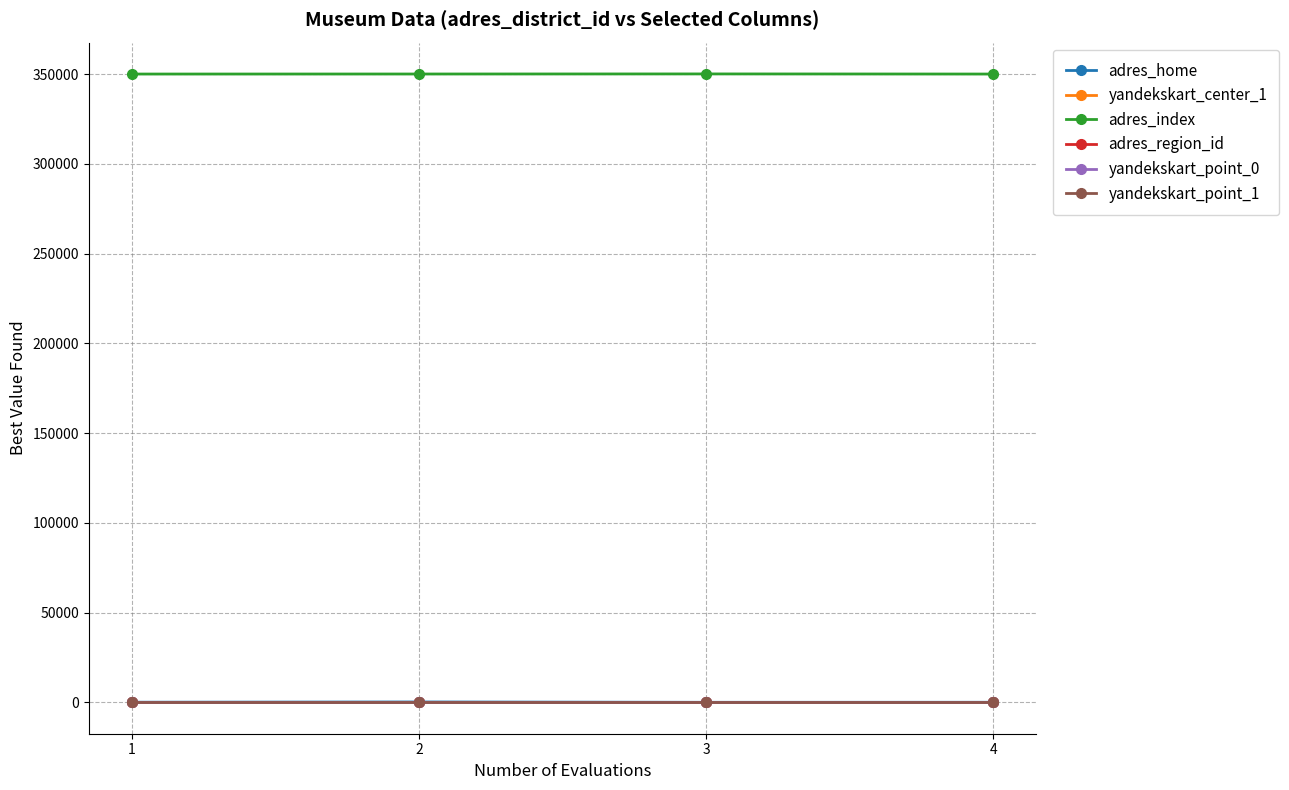

Is this an area chart (filled region under the line)?

No